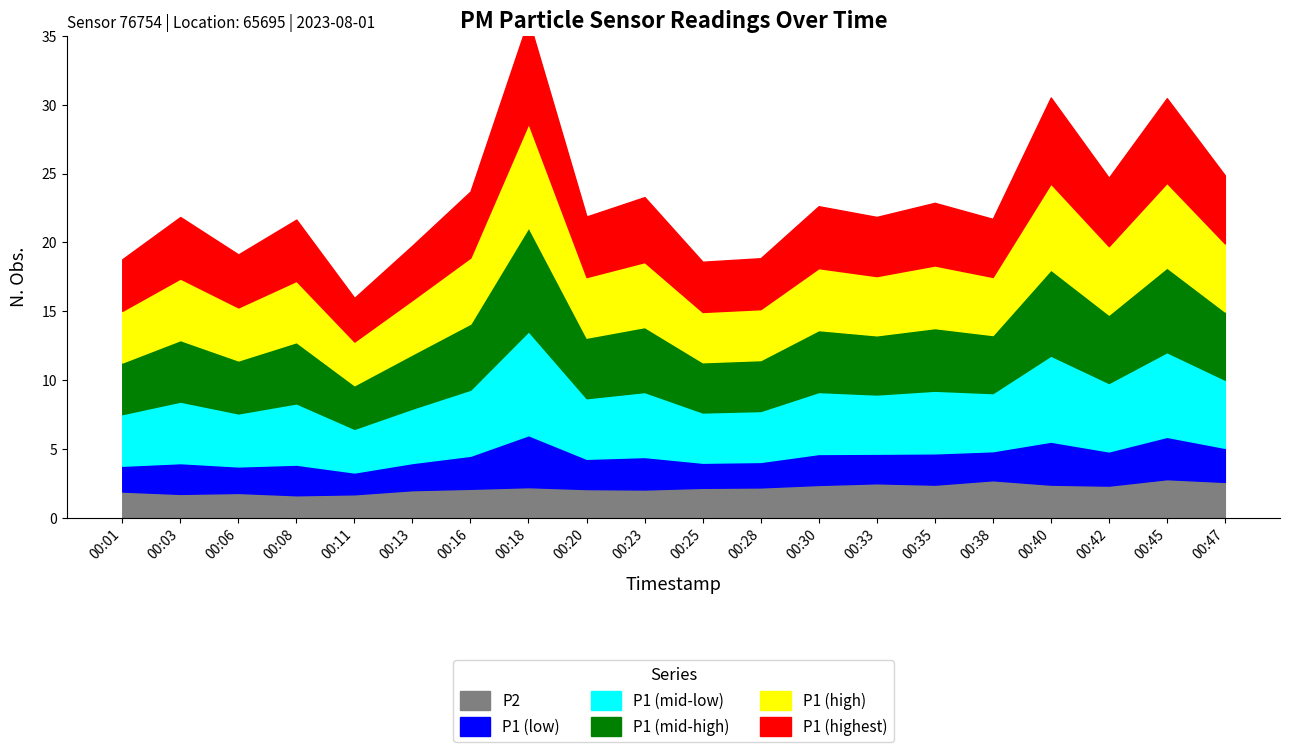

The value of P1 at 00:28 is 3.7. True or false?

True